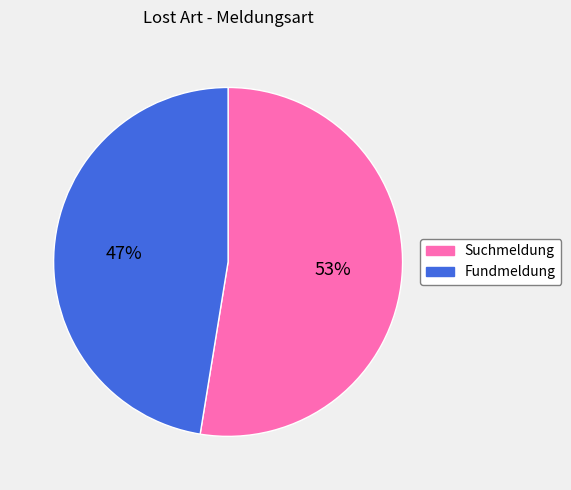

What is the smallest slice in the pie chart?

Fundmeldung